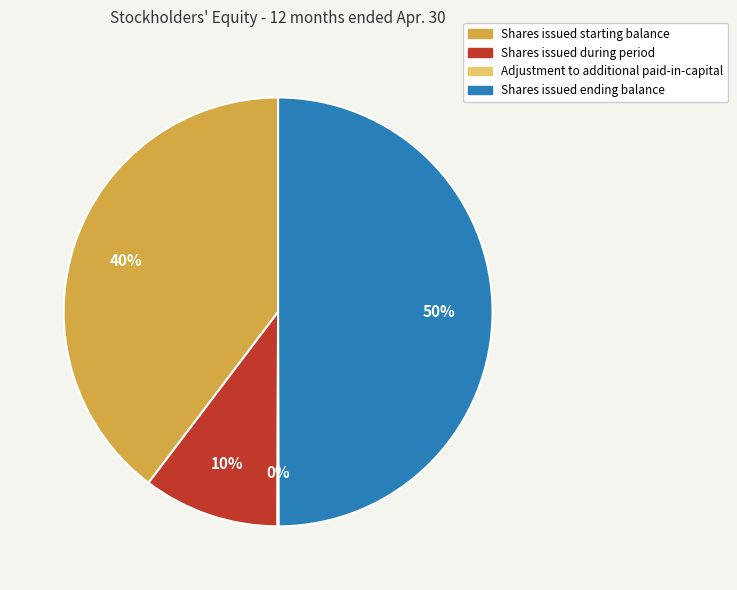

Do Shares issued during period and Shares issued ending balance together represent more than half of the pie?

Yes